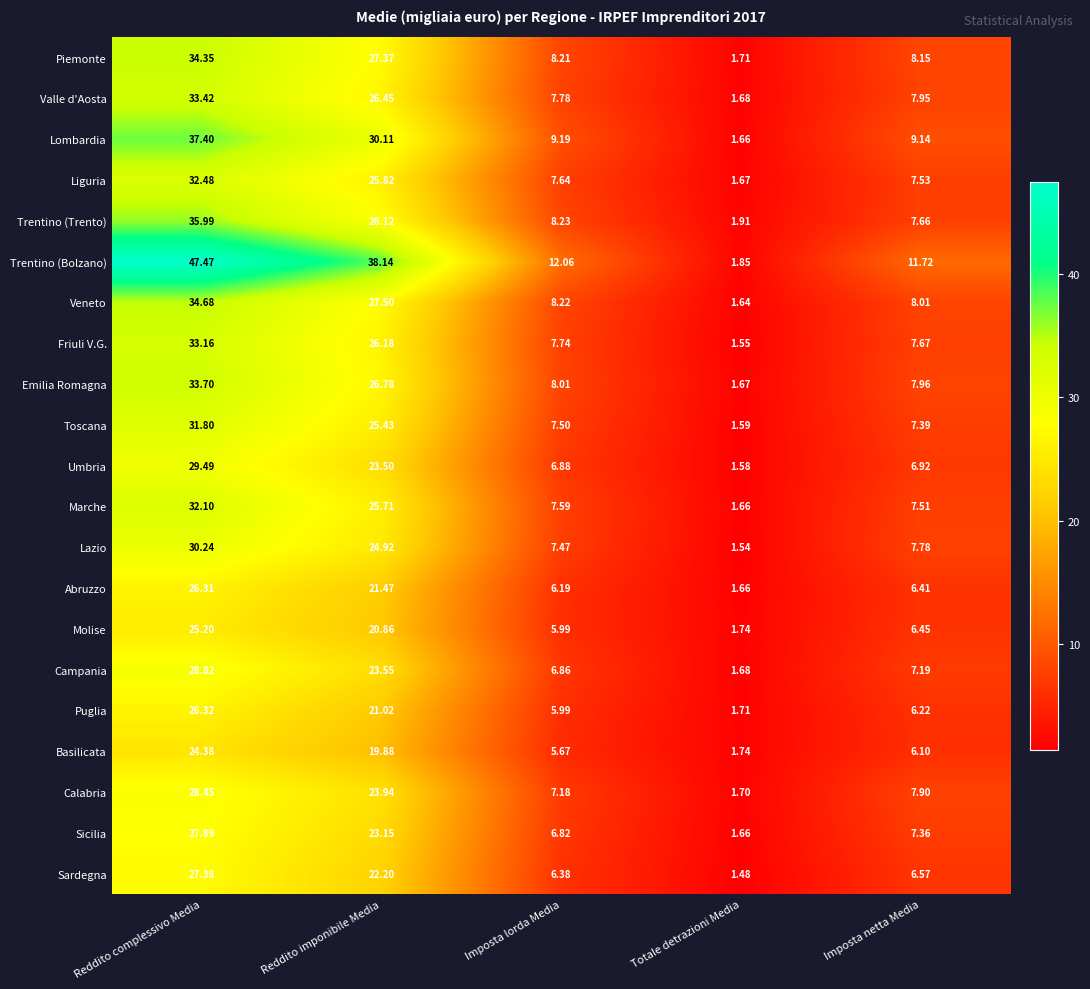

Which series has the largest total across all categories?

Trentino (Bolzano)